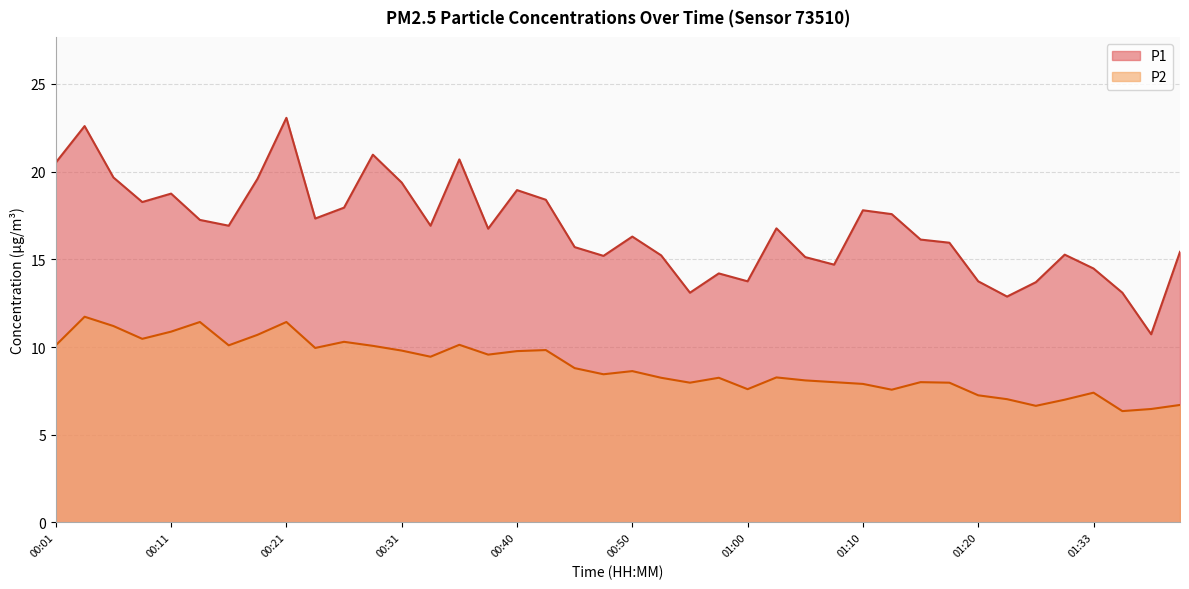

Rank the categories by P1 value from highest to lowest.

00:21, 00:03, 00:28, 00:35, 00:01, 00:06, 00:18, 00:31, 00:40, 00:11, 00:43, 00:08, 00:26, 01:10, 01:12, 00:23, 00:13, 00:16, 00:33, 01:03, 00:38, 00:50, 01:15, 01:17, 00:45, 01:40, 01:28, 00:53, 00:48, 01:05, 01:08, 01:33, 00:58, 01:00, 01:20, 01:25, 00:55, 01:35, 01:23, 01:38